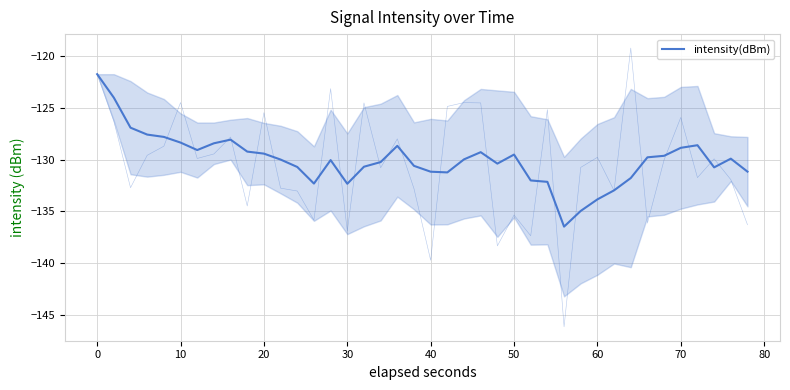

How many data points does each series have?

40